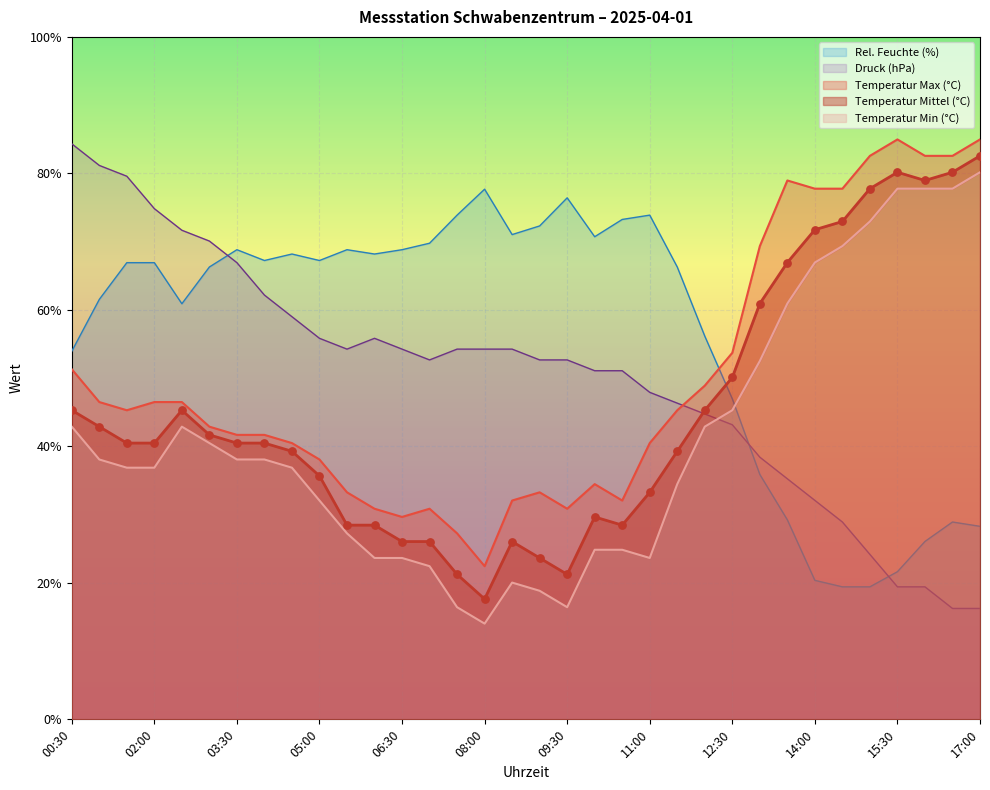

Which series has the largest total across all categories?

Rel. Feuchte (%)